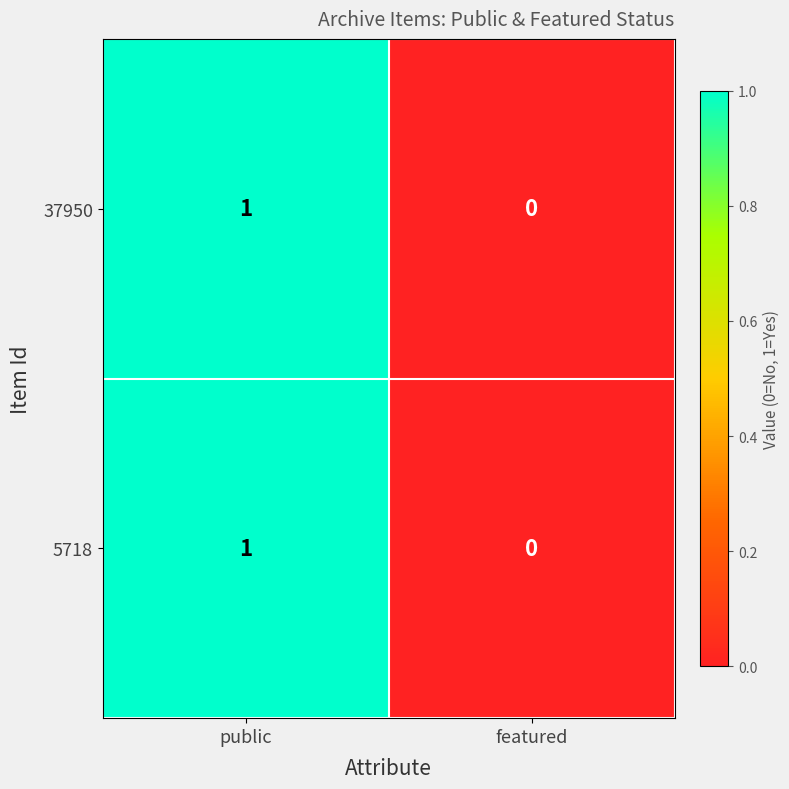

Where is 37950 nearest to the value 0?

featured